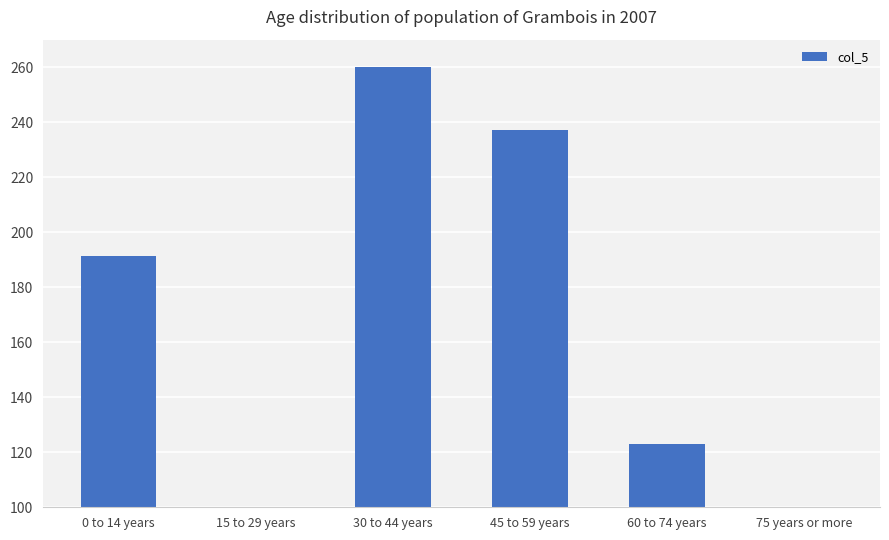

Approximately how many times larger is the value at 0 to 14 years compared to 30 to 44 years?

0.7